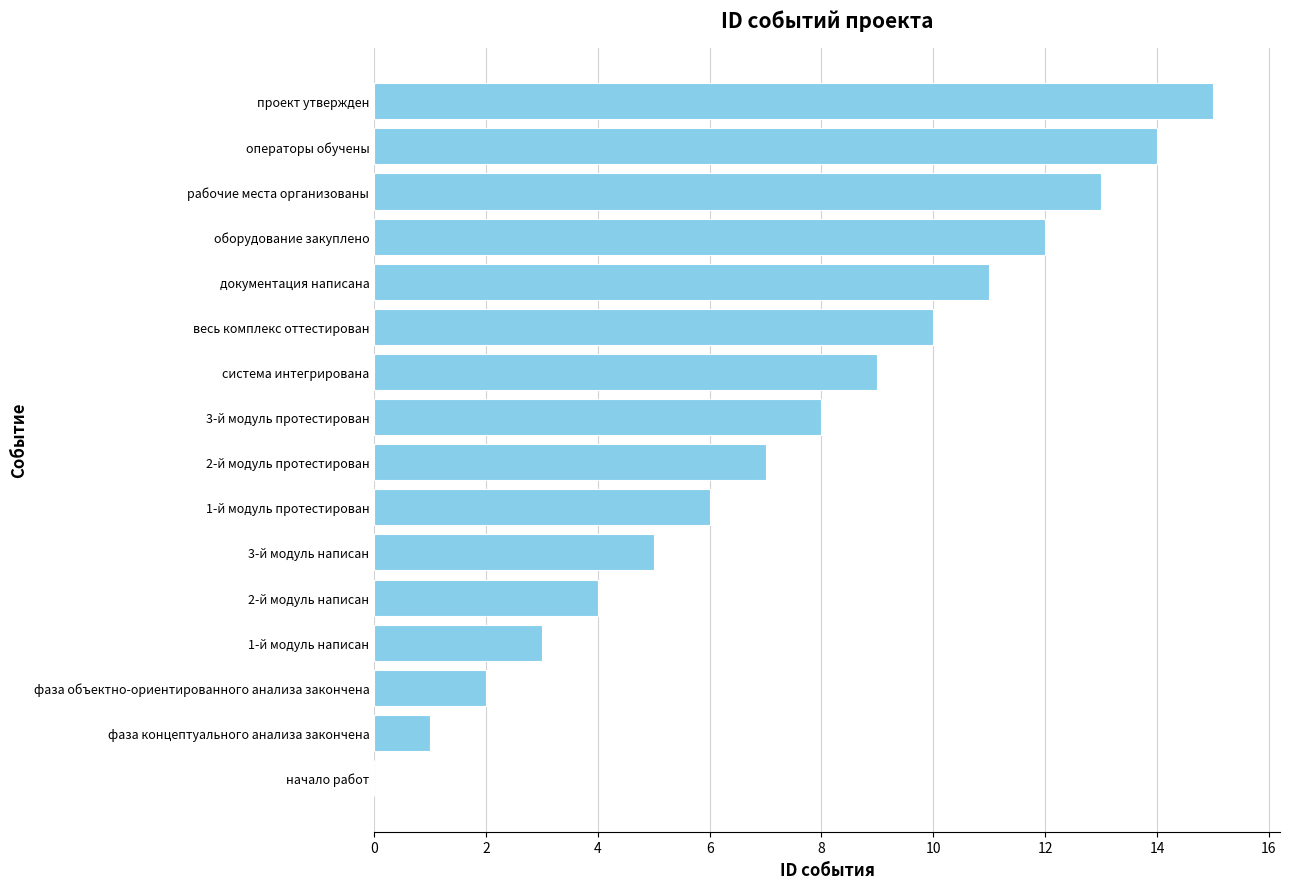

What is the sum of all values?

120